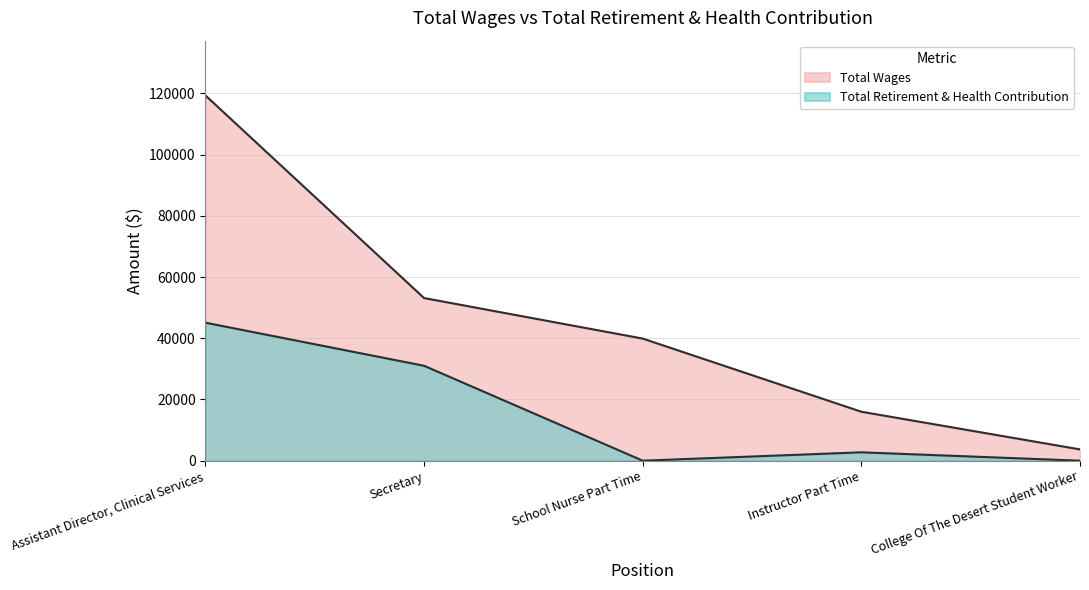

True or false: Total Retirement & Health Contribution and Total Wages cross at least once.

False